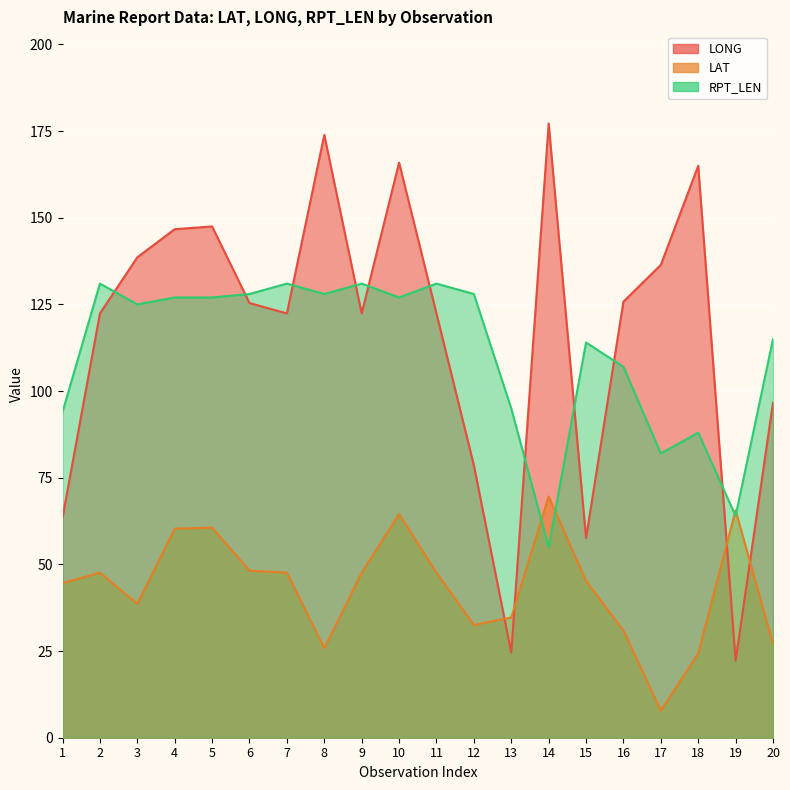

What is the value of the LONG point at the 6th from the left?

125.4